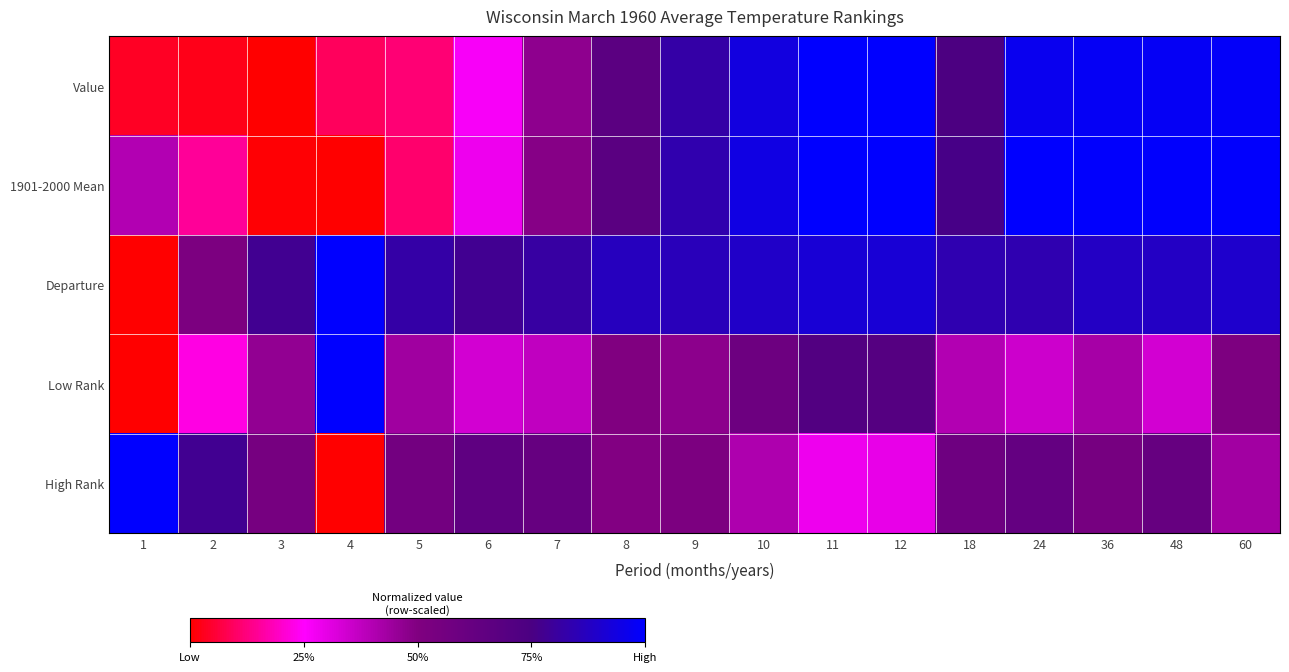

What is the total value across all series at 24?

3.8